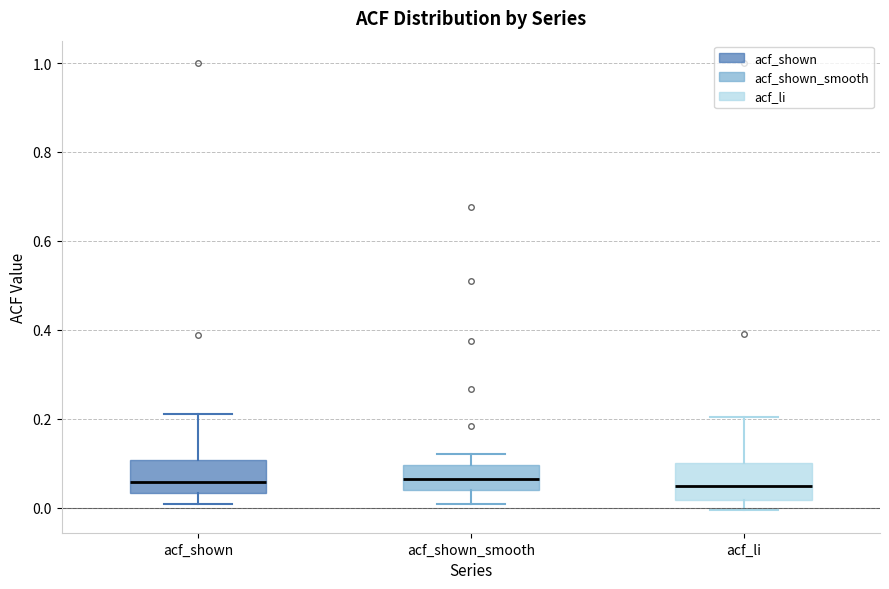

Where is the upper edge of the box for acf_li on the y-axis? The values are not printed on the chart, so give them approximately, as read against the axis.

0.10